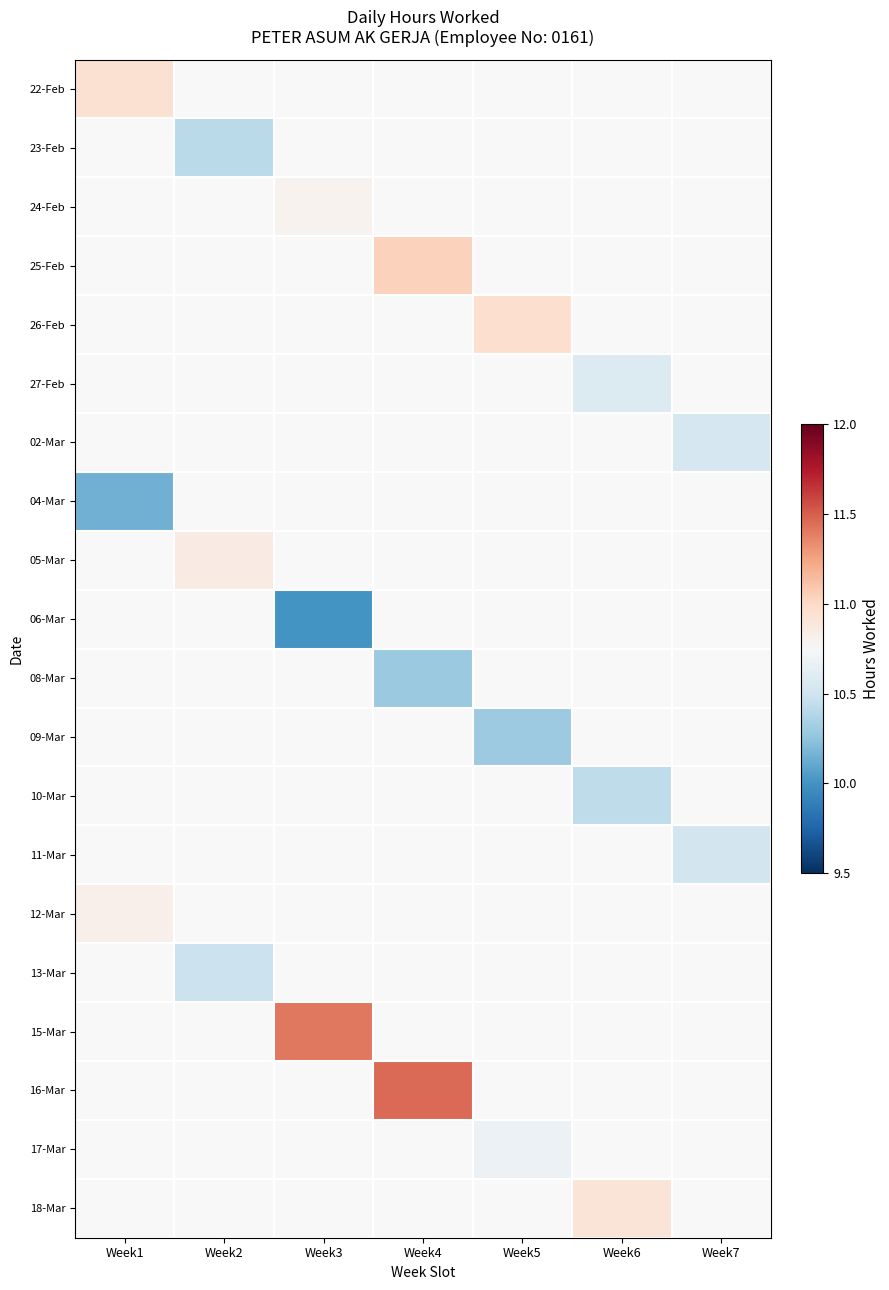

At how many categories does at least one series exceed 11?

2